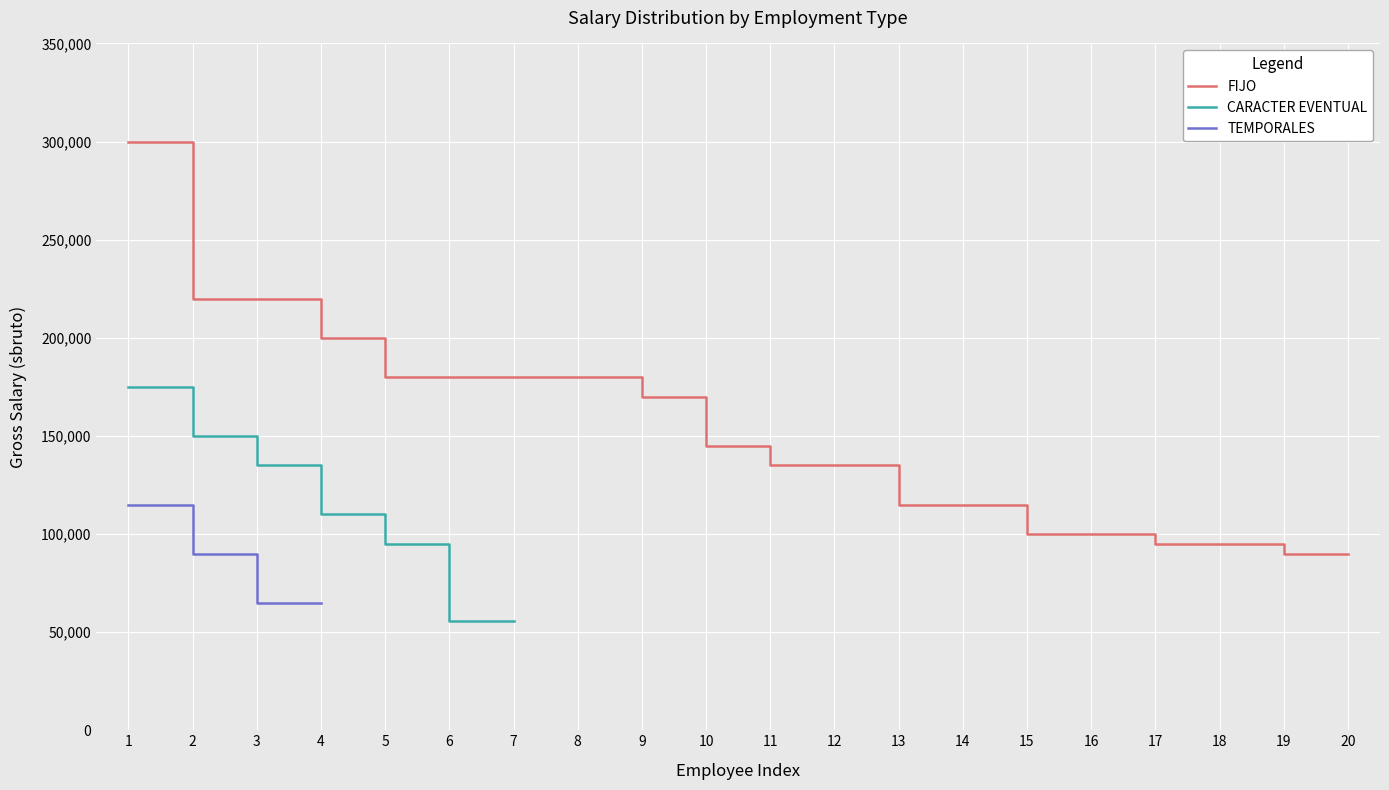

What is the difference between the maximum and minimum values in the FIJO series?

210000